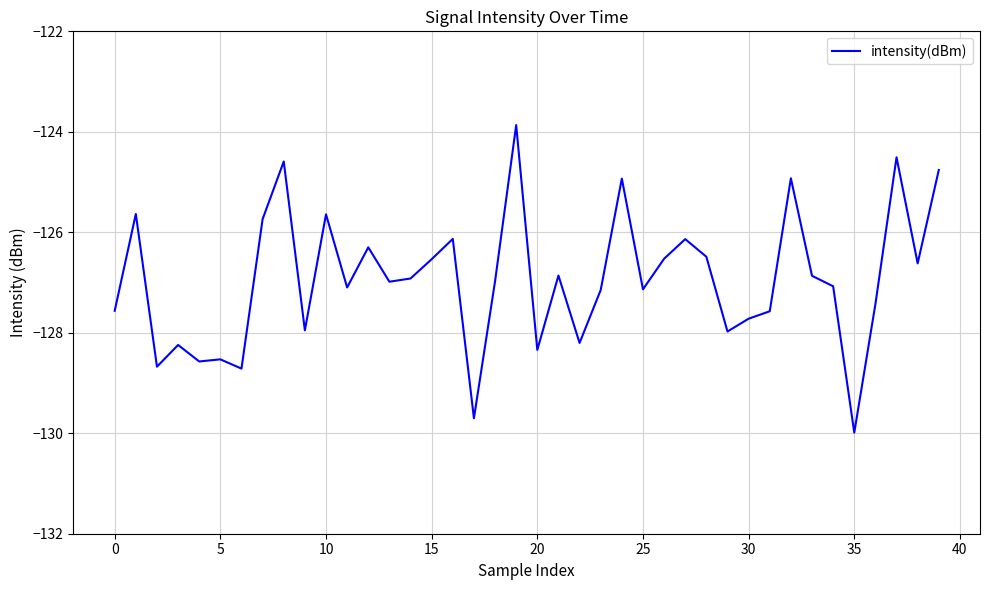

Is this an area chart (filled region under the line)?

No